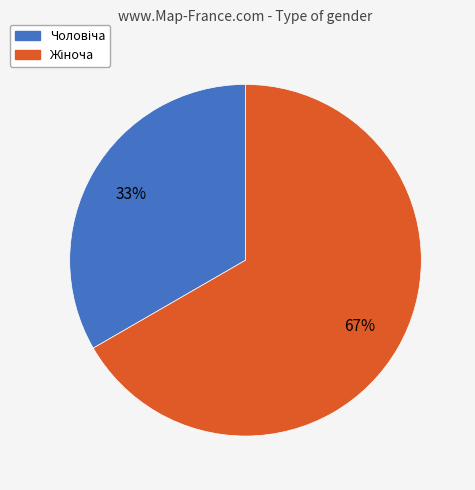

Does any single category account for the majority?

Yes